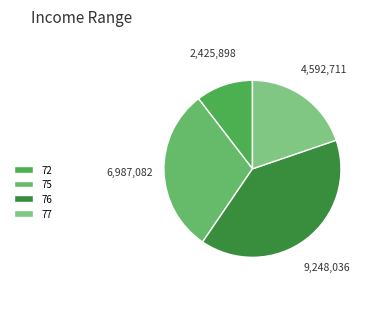

How many segments does this pie chart have?

4